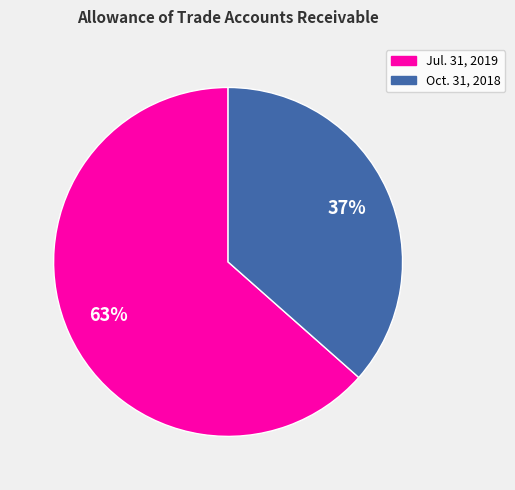

Does any single category account for the majority?

Yes